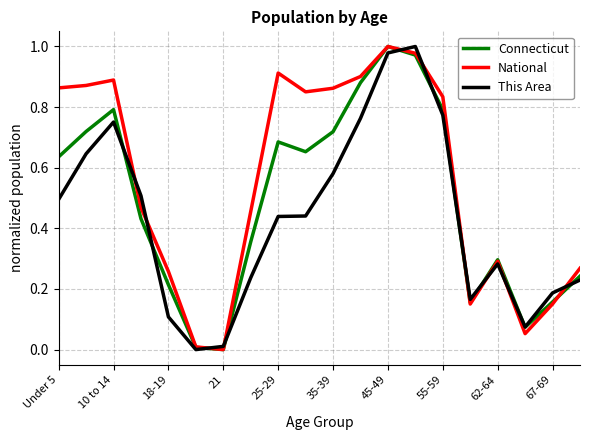

Rank the series by their average value, from highest to lowest.

National, Connecticut, This Area